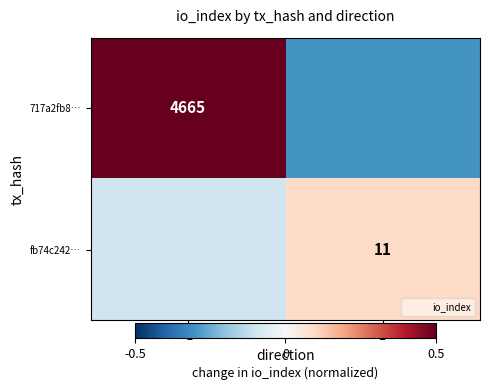

The value of fb74c242… at 1 is 0.1. True or false?

False